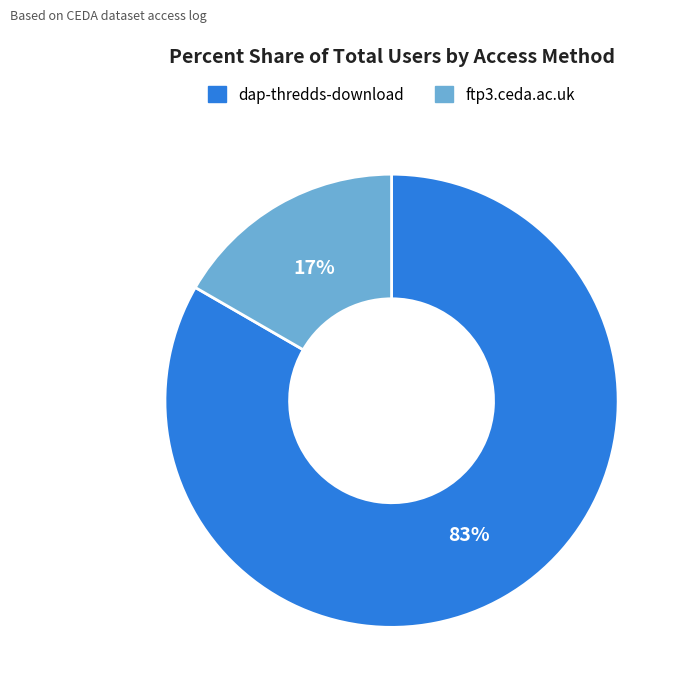

Rank the categories by value from highest to lowest.

dap-thredds-download, ftp3.ceda.ac.uk